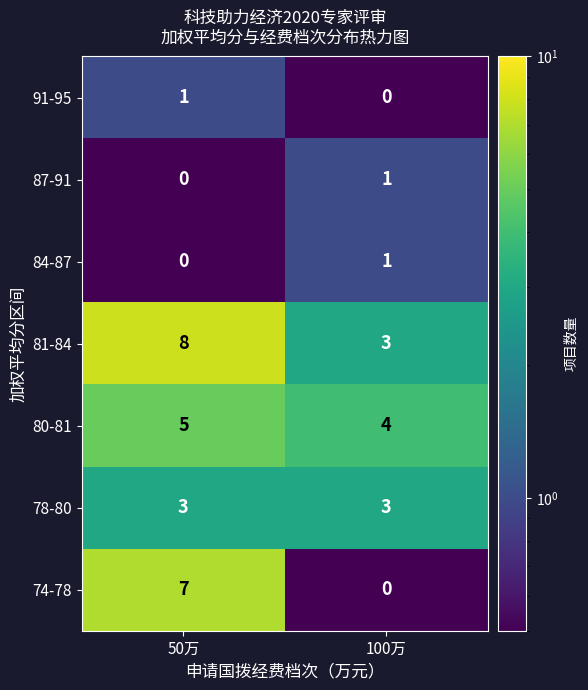

Reading left to right, list all the values displayed in this chart.

91-95: 1	0
87-91: 0	1
84-87: 0	1
81-84: 8	3
80-81: 5	4
78-80: 3	3
74-78: 7	0